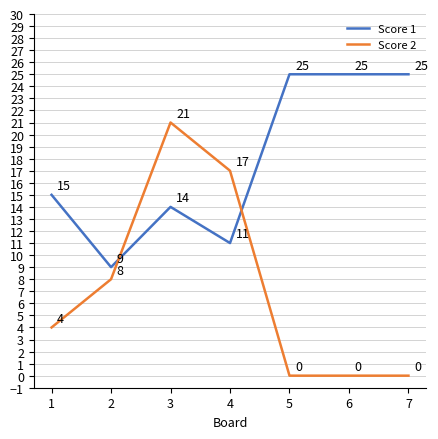

How many distinct data groups are displayed?

2